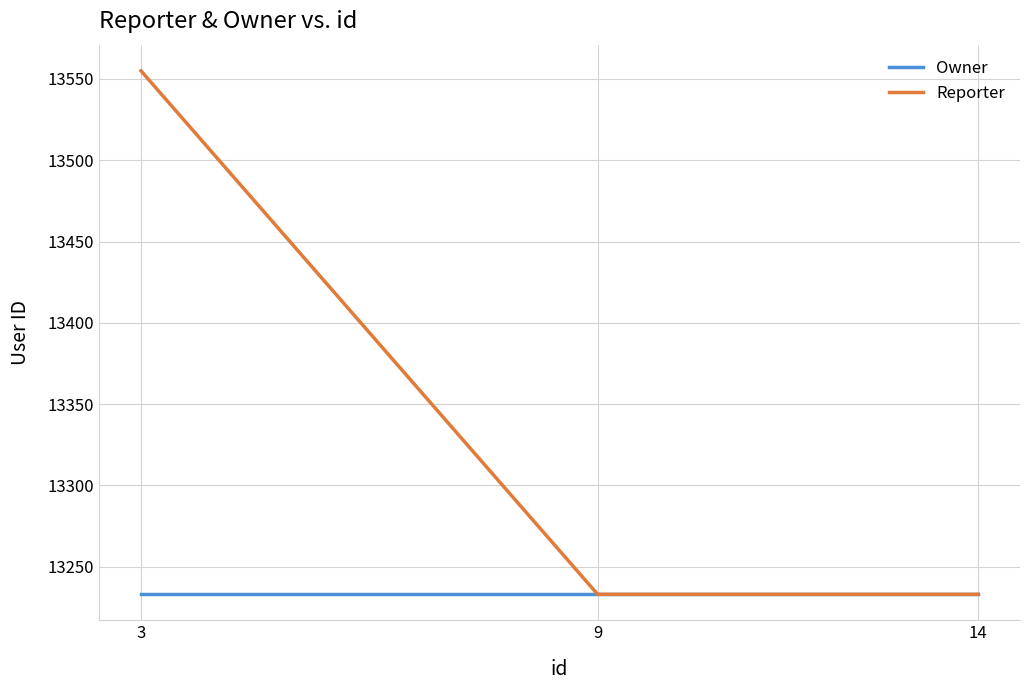

What is the minimum value shown in the chart?

13233